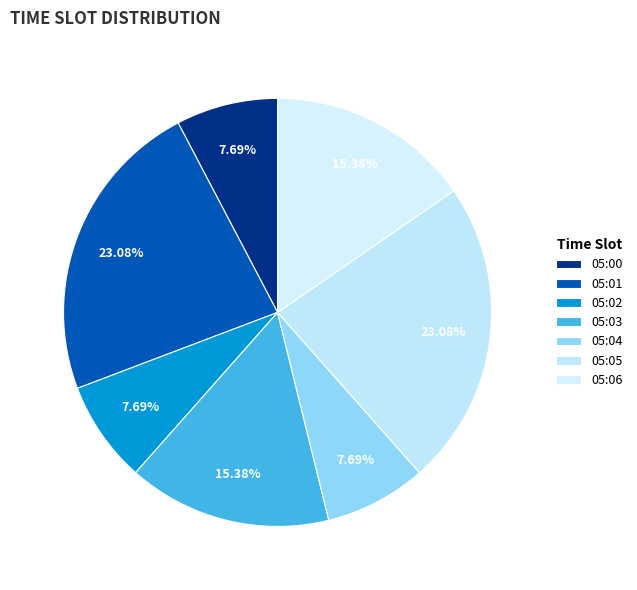

Do 05:05 and 05:01 together represent more than half of the pie?

No